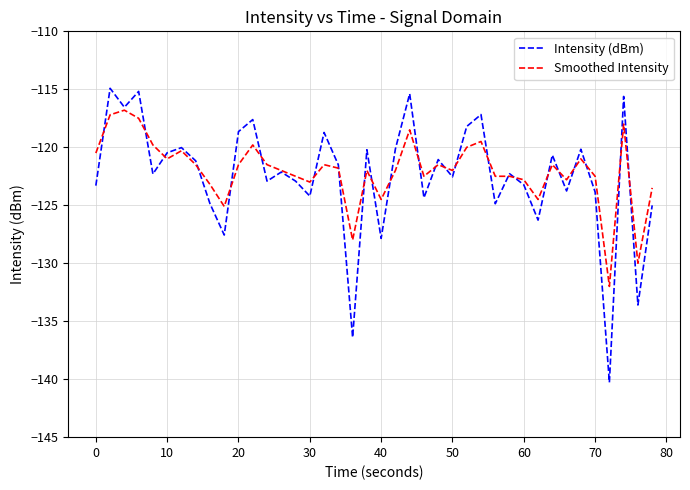

List the series in order of their peak value, lowest first.

Smoothed Intensity, Intensity (dBm)